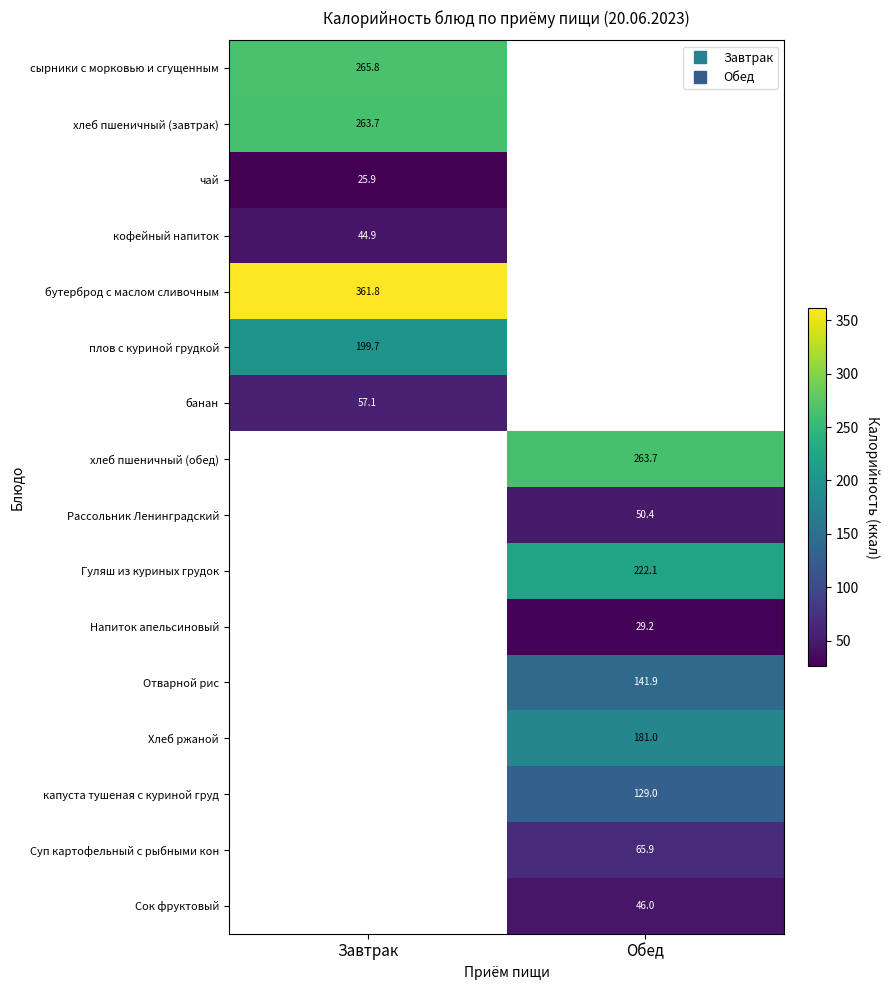

Is it true that банан equals 94.0 at Завтрак?

False